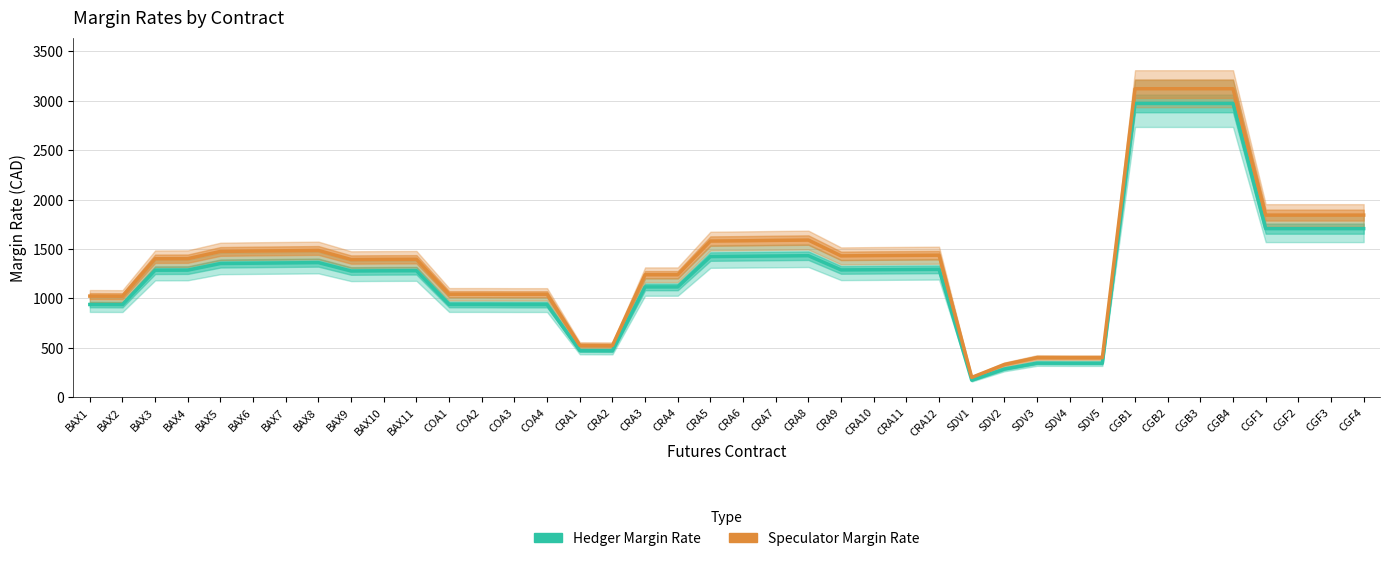

Count the number of categories in the chart.

40